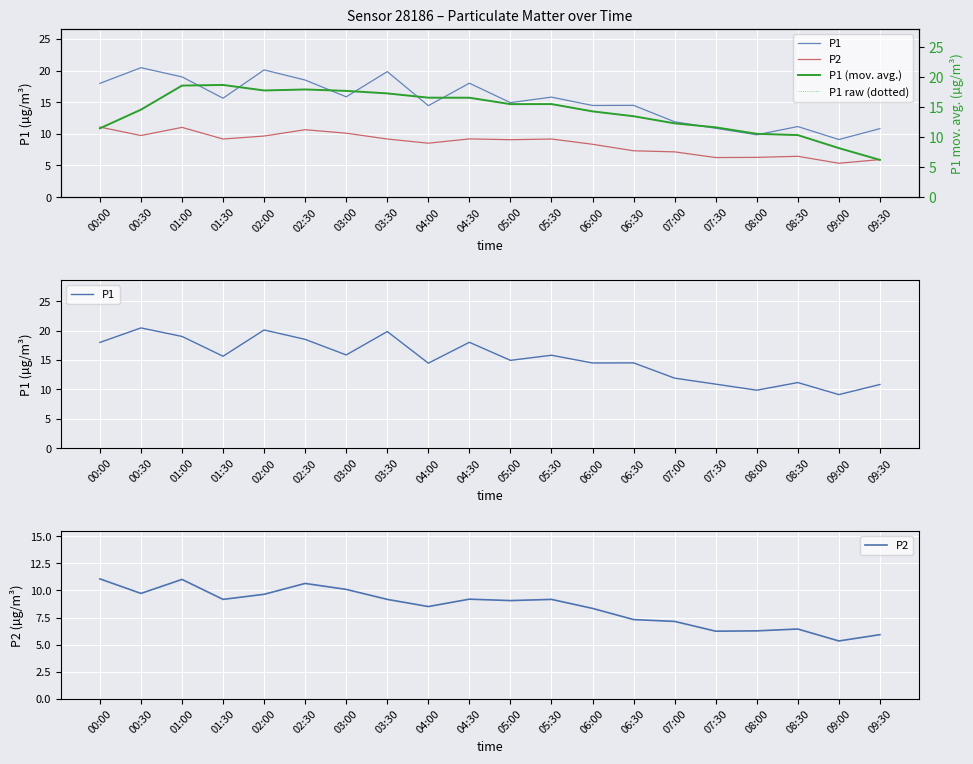

At which category is the sum across all series the highest?

01:00